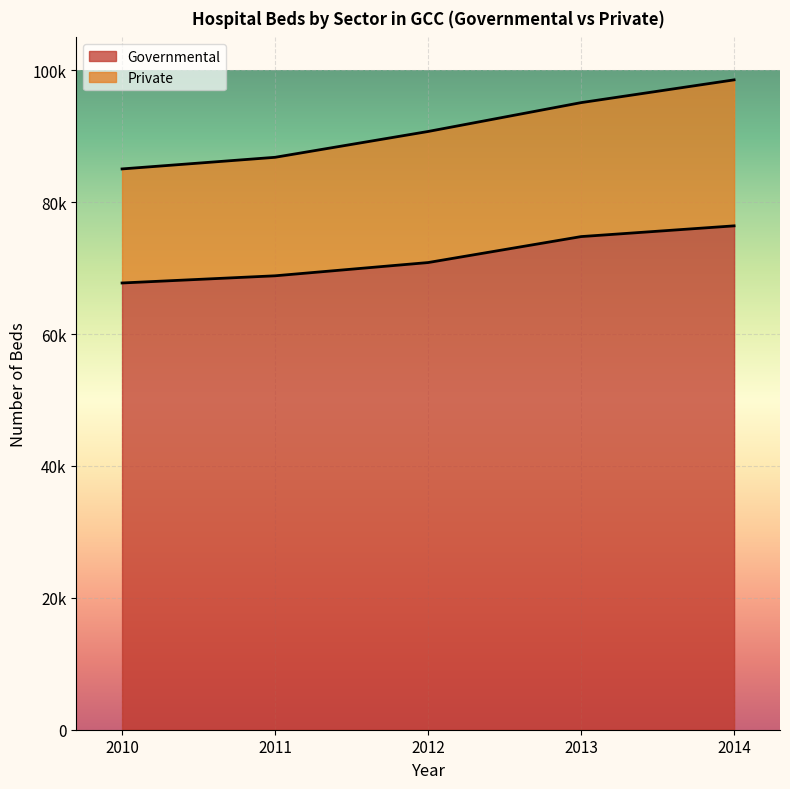

What is the value of the Governmental point at the 3rd from the left?

70853